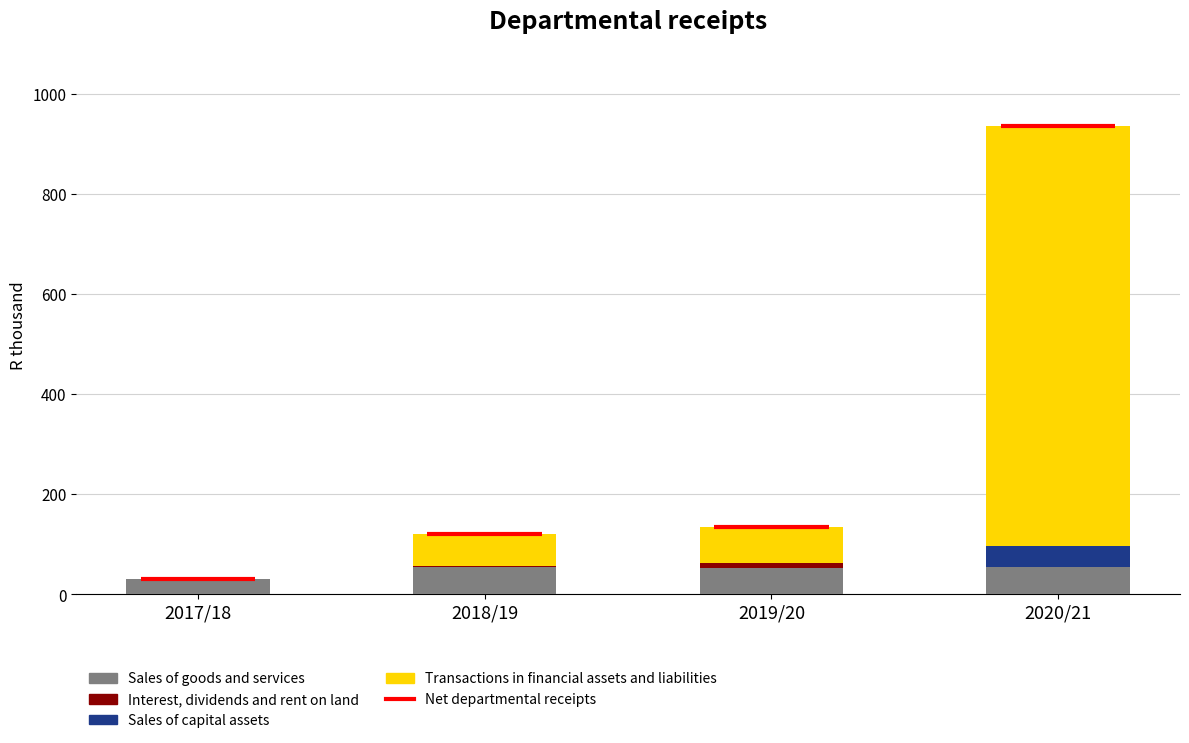

The Sales of goods and services series shows 54 at 2020/21. True or false?

True